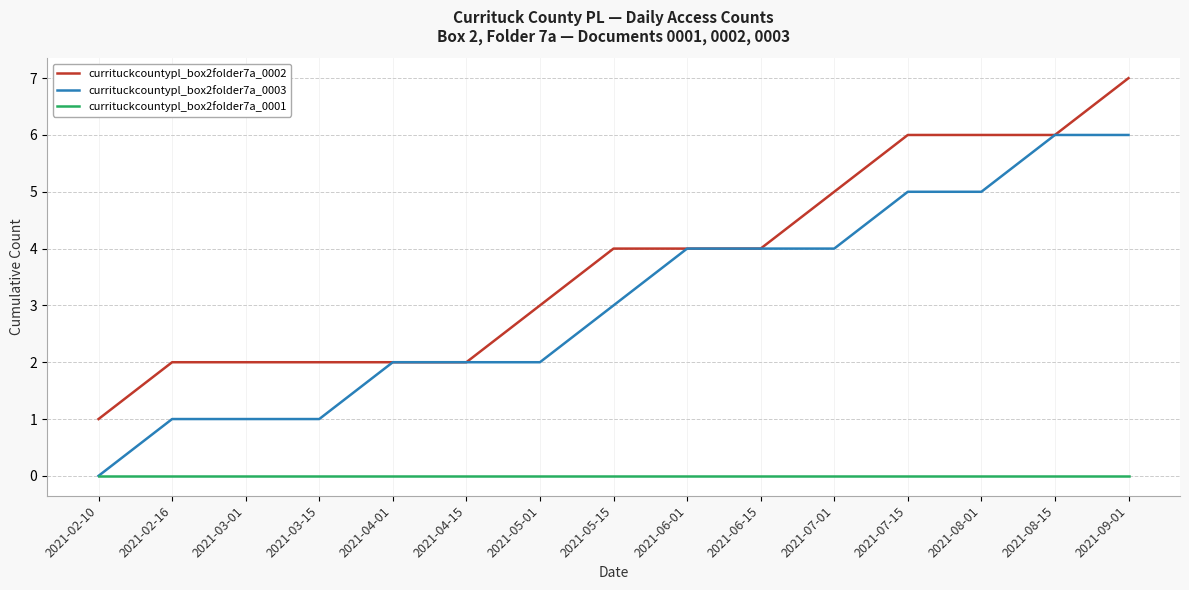

What is the spread (max minus min) of values at 2021-08-01?

6